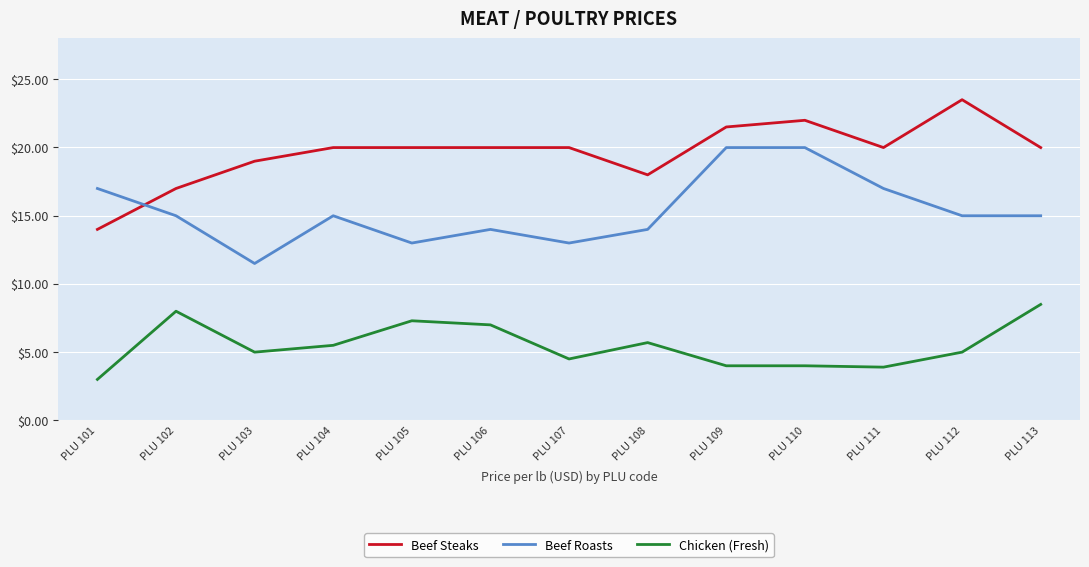

Is this an area chart (filled region under the line)?

No